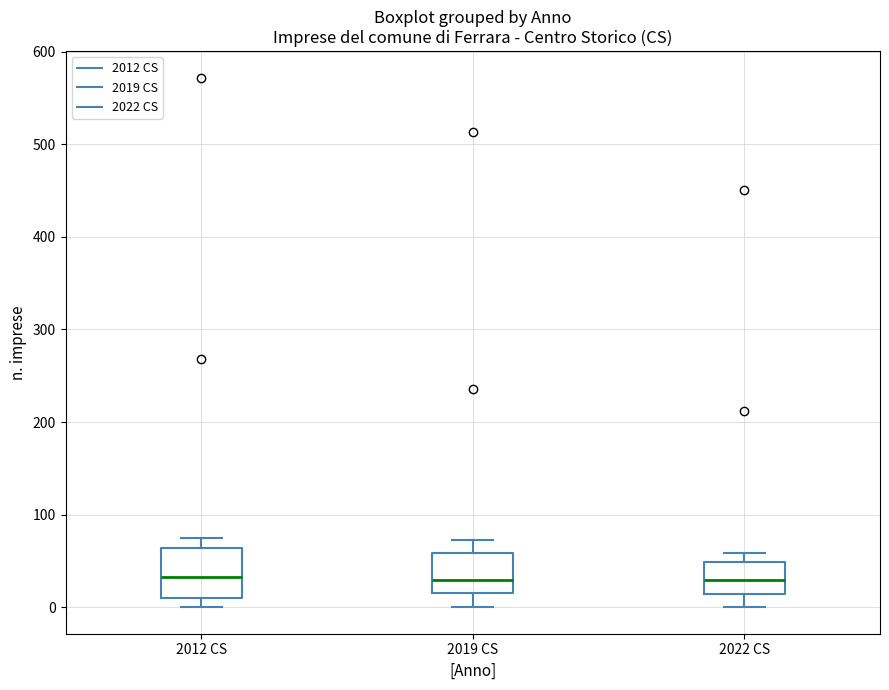

Reading left to right, read every box against the y-axis: the position of its median line, the range the box covers, and the ends of its whiskers. The values are not printed on the chart, so give them approximately, as read against the axis.

2012 CS: median 30, box 10 to 60, whiskers 0 to 80
2019 CS: median 30, box 10 to 60, whiskers 0 to 70
2022 CS: median 30, box 10 to 50, whiskers 0 to 60